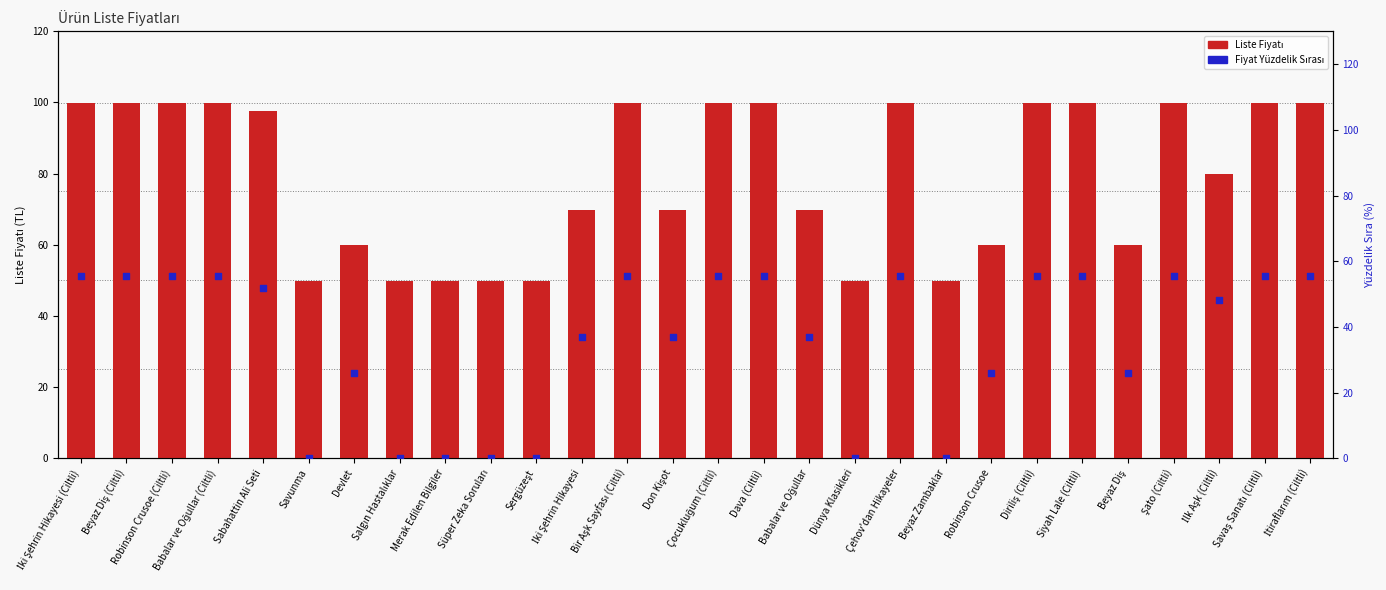

Which series reaches the minimum Y coordinate?

Fiyat Yüzdelik Sırası